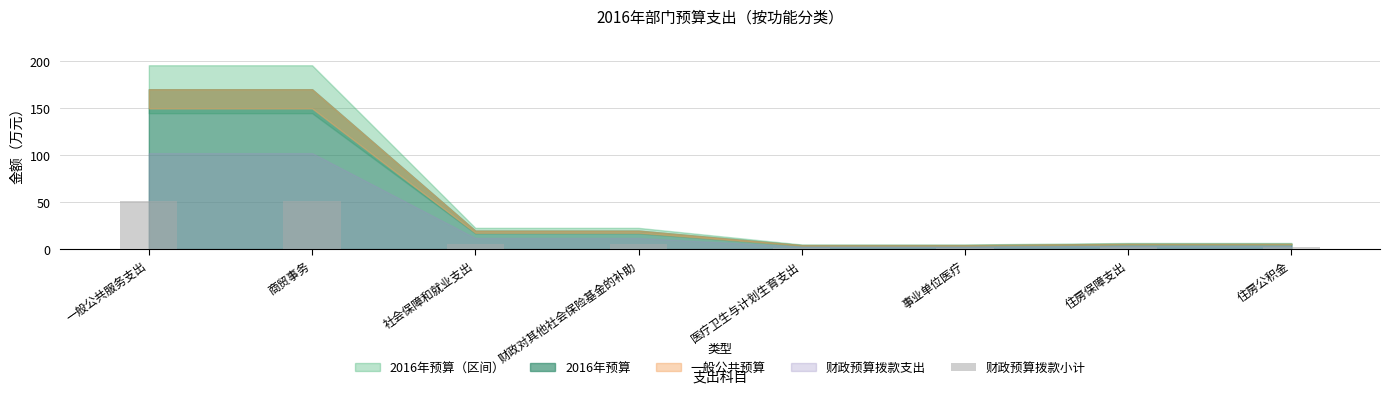

What is the smallest value displayed?

1.3